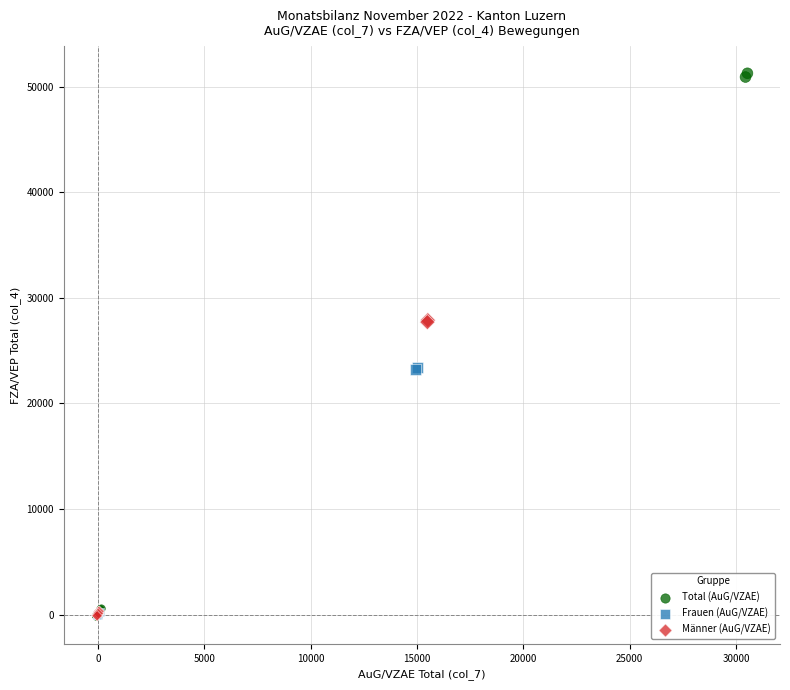

Which series contains the highest Y value?

Total (AuG/VZAE)